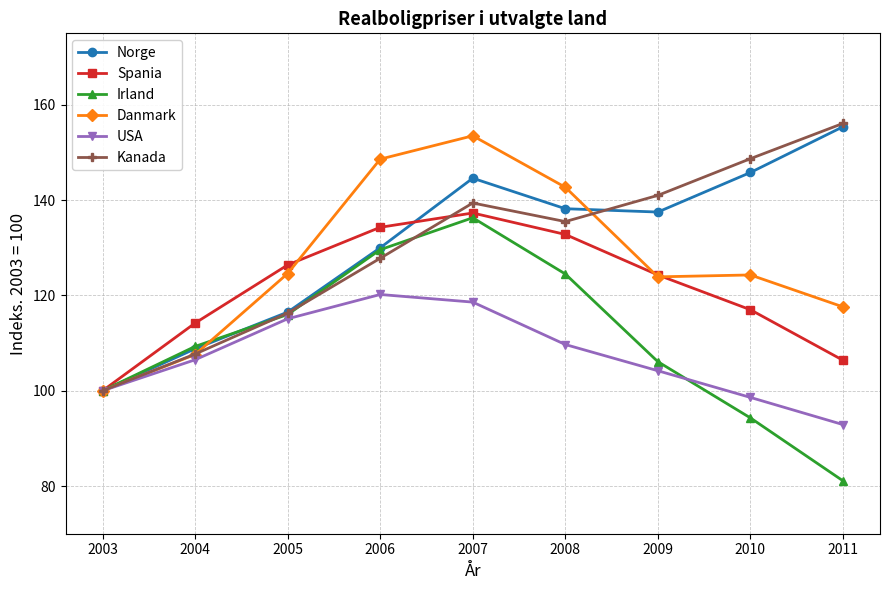

How many lines are shown in the chart?

6